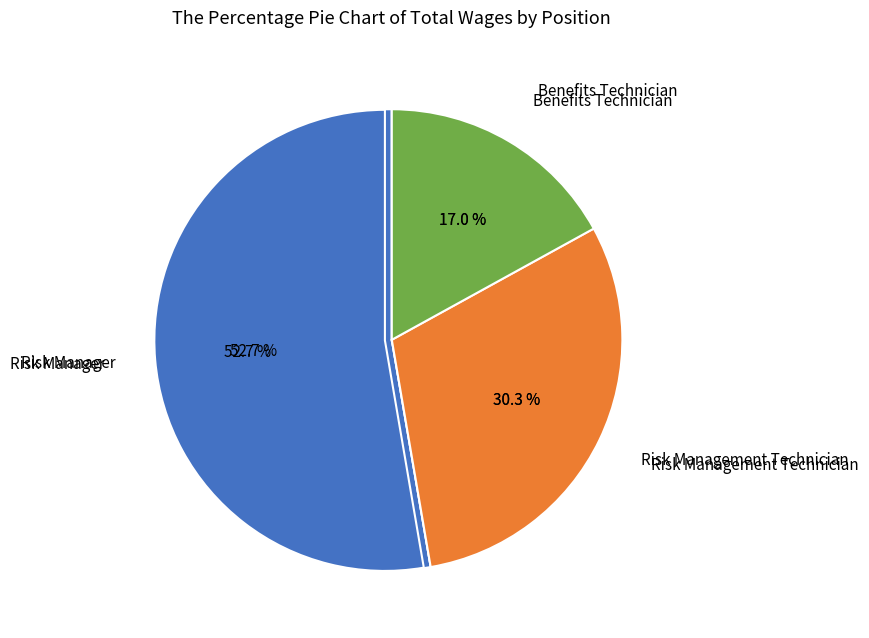

What percentage is the Benefits Technician slice, to the nearest percent?

17%